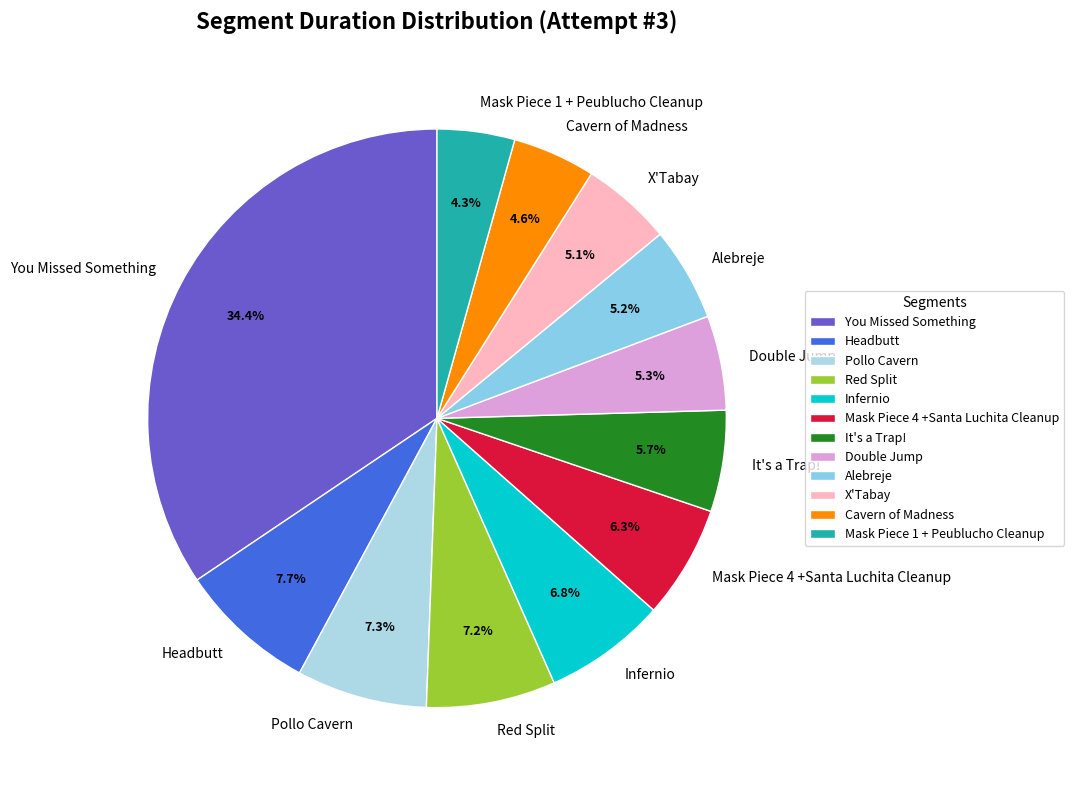

How many segments does this pie chart have?

12